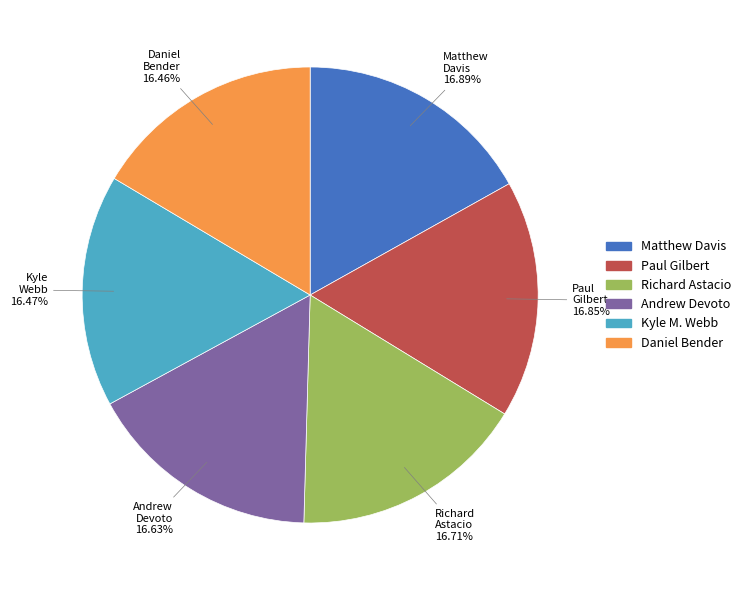

Is there a majority slice in this chart?

No